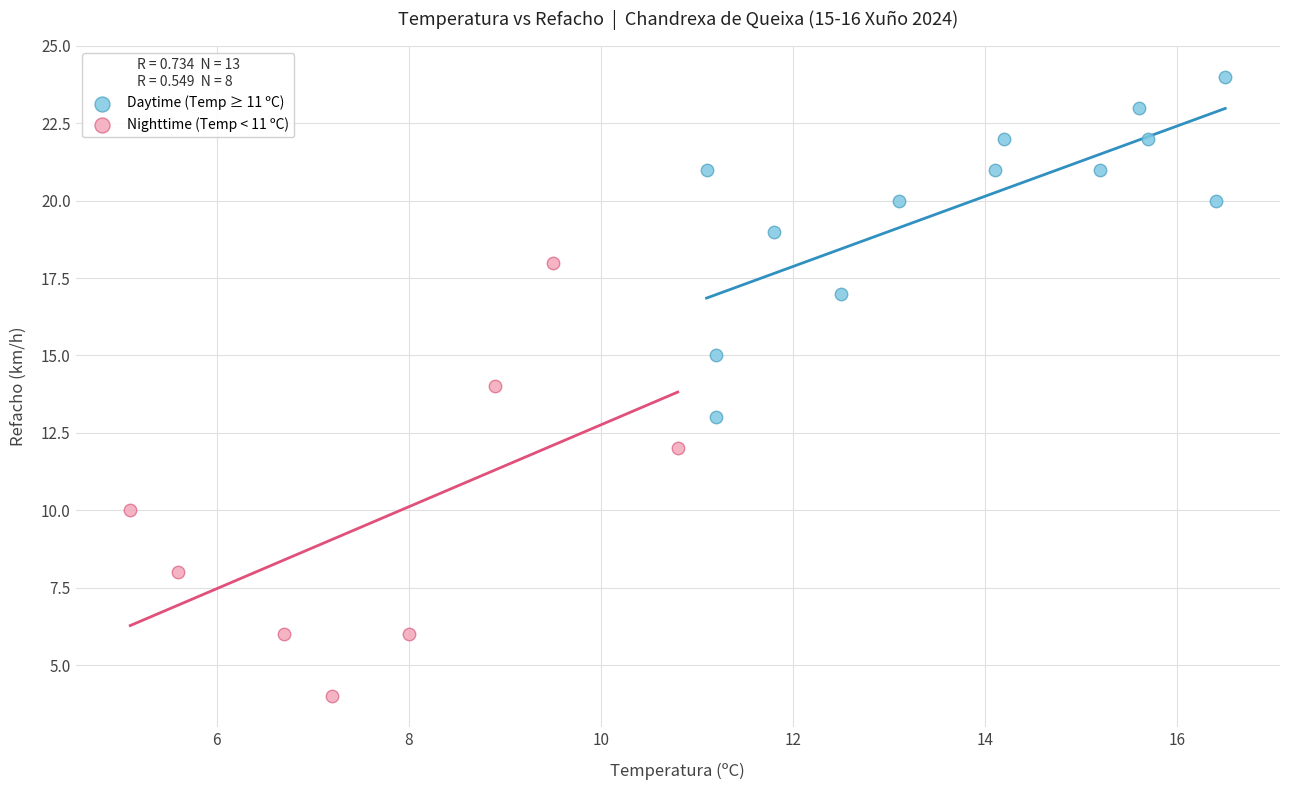

Which series reaches the maximum Y coordinate?

Daytime (Temp ≥ 11 ºC)